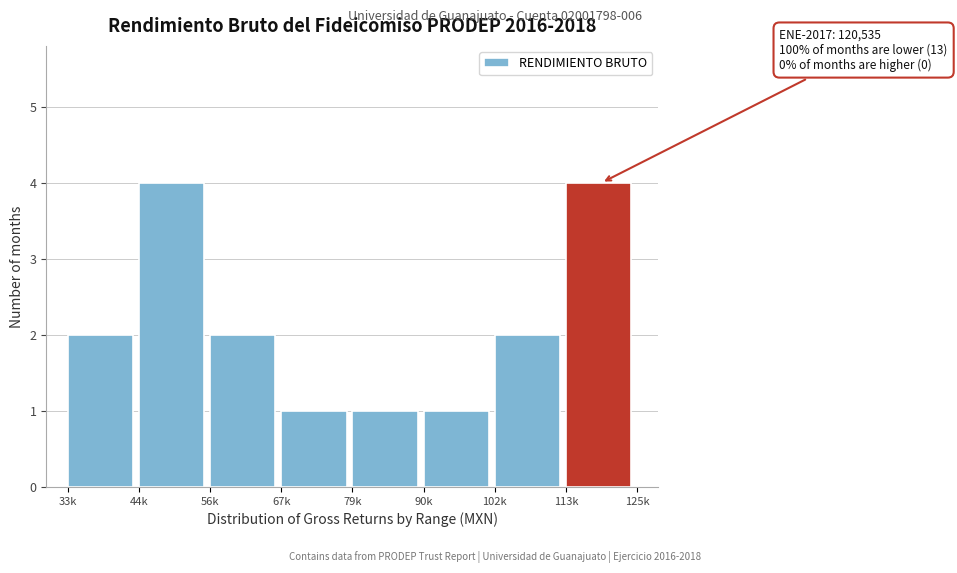

Reading left to right, what are all the values shown in this chart?

2	4	2	1	1	1	2	4